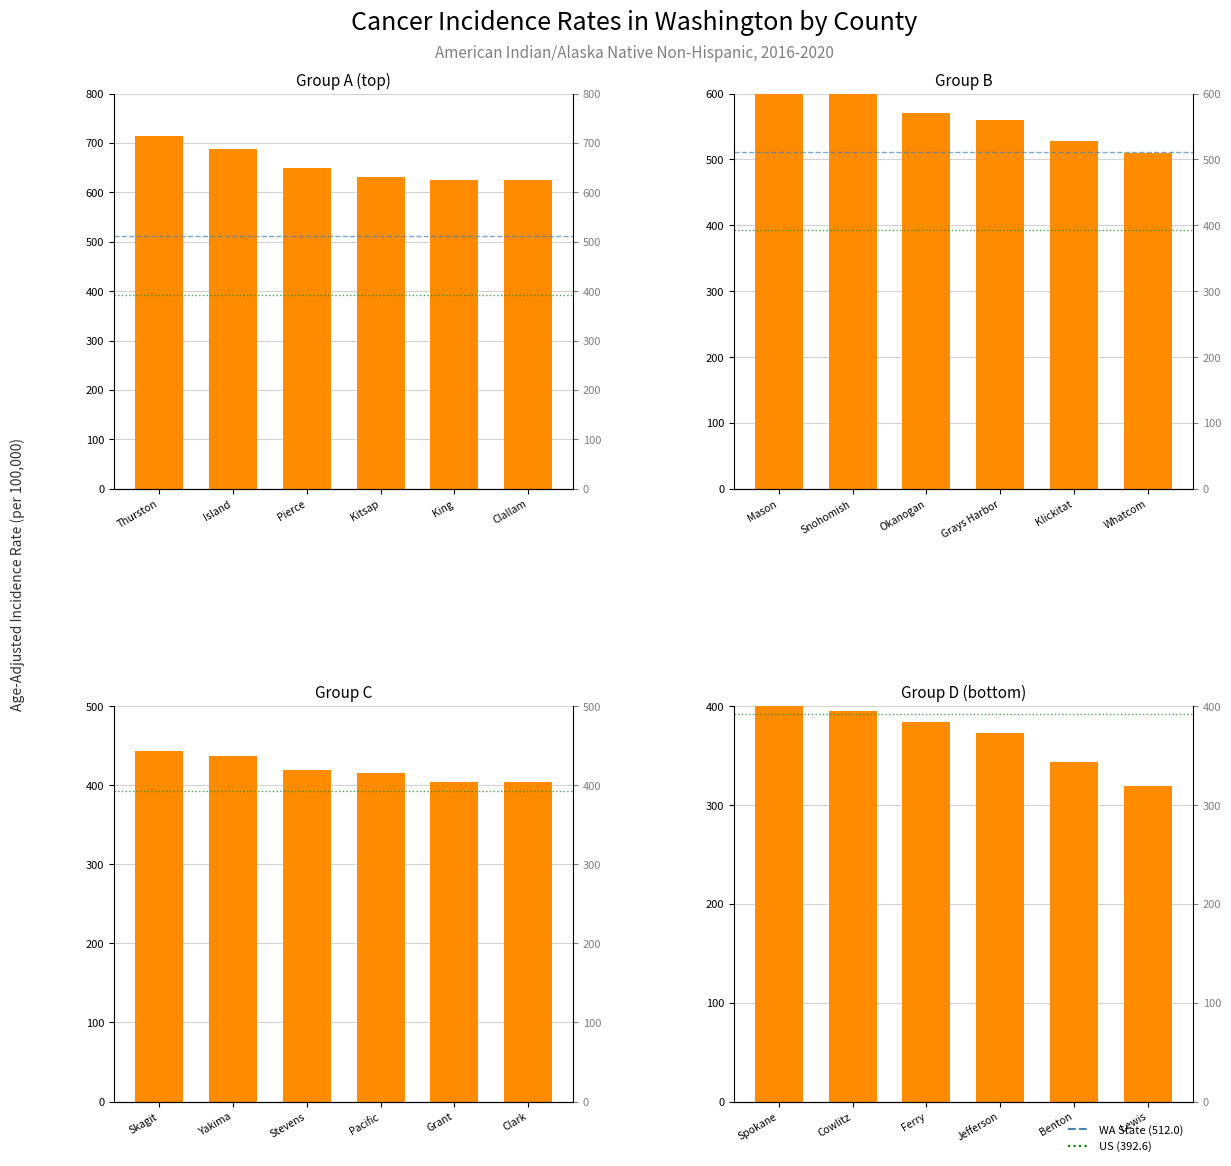

Reading left to right, extract all data points from this chart.

Group A (top): 713.1	687.3	650.2	631.0	624.9	624.1
Group B: 608.6	600.5	569.9	559.2	527.5	510.0
Group C: 443.6	437.7	420.0	416.2	404.3	403.7
Group D (bottom): 403.5	395.4	384.4	373.3	344.1	318.9